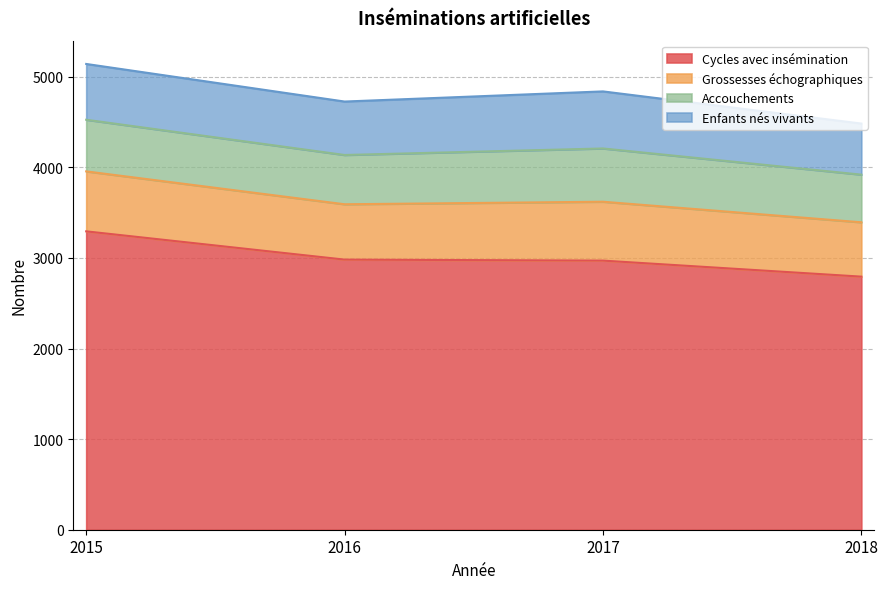

True or false: Cycles avec insémination and Grossesses échographiques cross at least once.

False